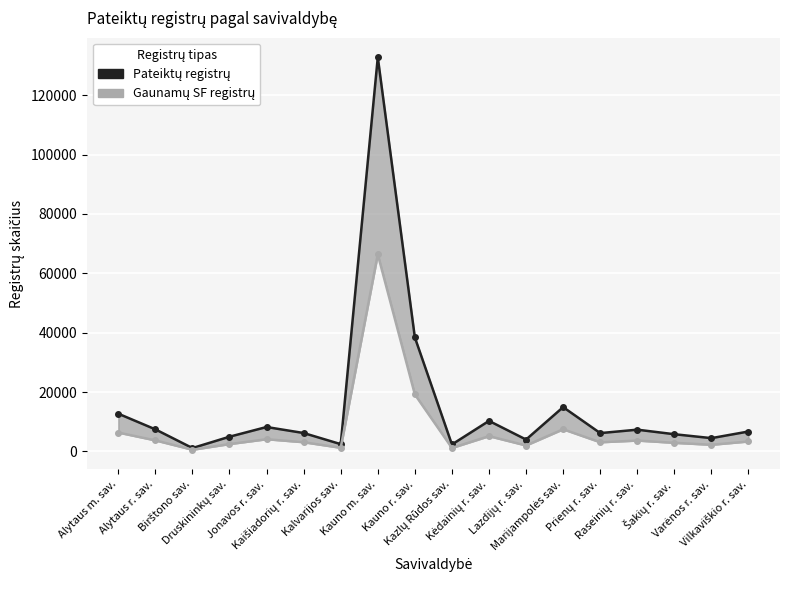

List the series in order of their peak value, highest first.

Pateiktų registrų skaičius (line), Gaunamų SF registrų (line)